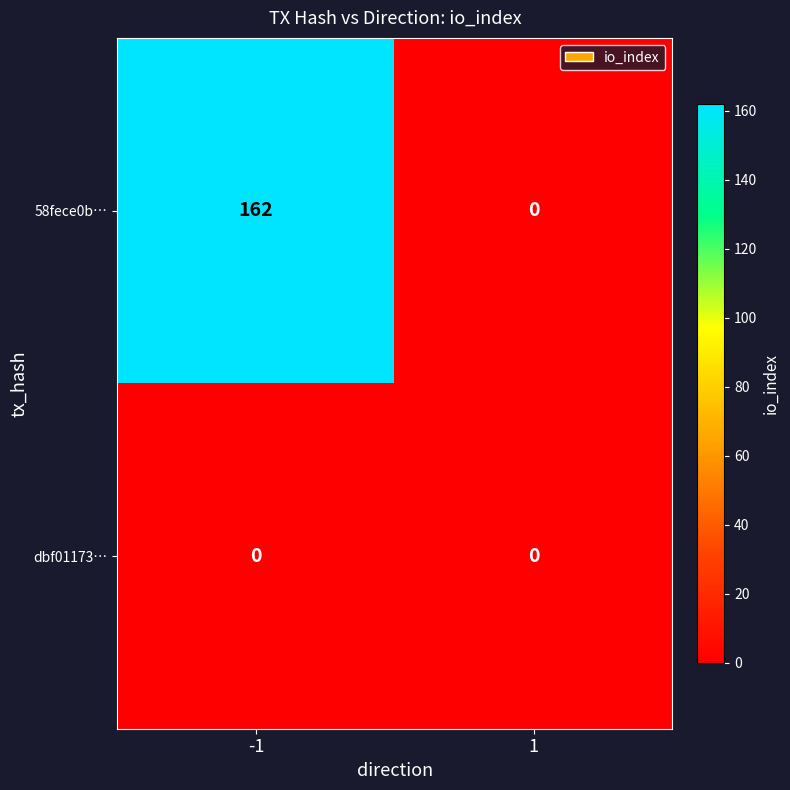

Reading left to right, list all the values displayed in this chart.

58fece0b…: -1=162	1=0
dbf01173…: -1=0	1=0